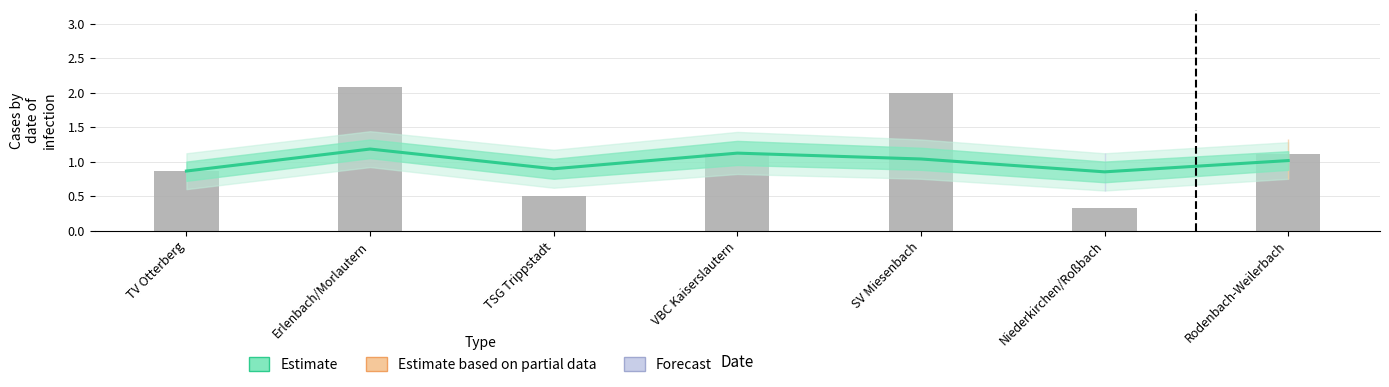

List the labels in order of value, largest first.

Erlenbach/Morlautern, VBC Kaiserslautern, SV Miesenbach, Rodenbach-Weilerbach, TSG Trippstadt, TV Otterberg, Niederkirchen/Roßbach